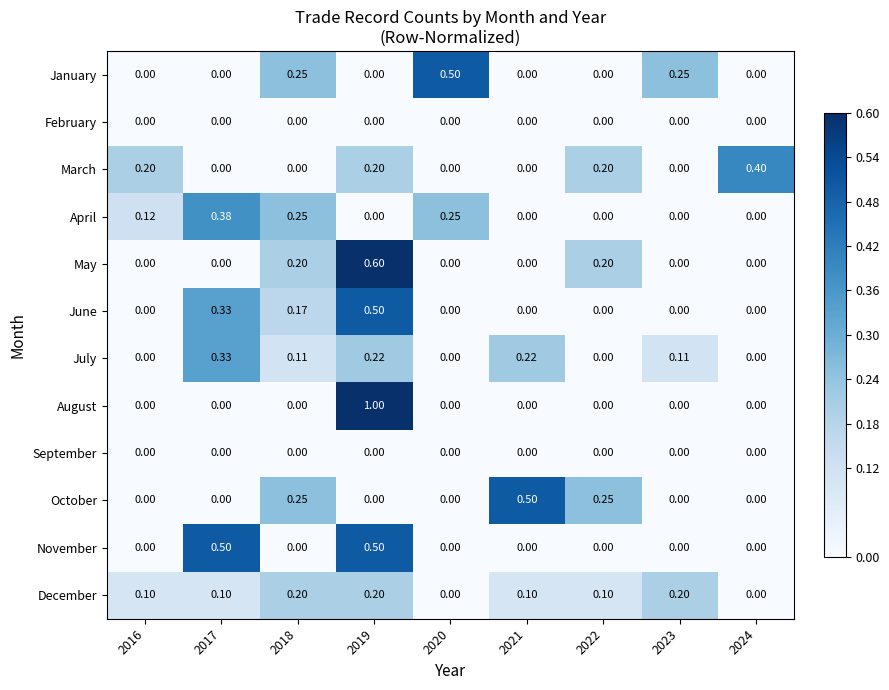

What is the total value across all series at 2017?

1.6